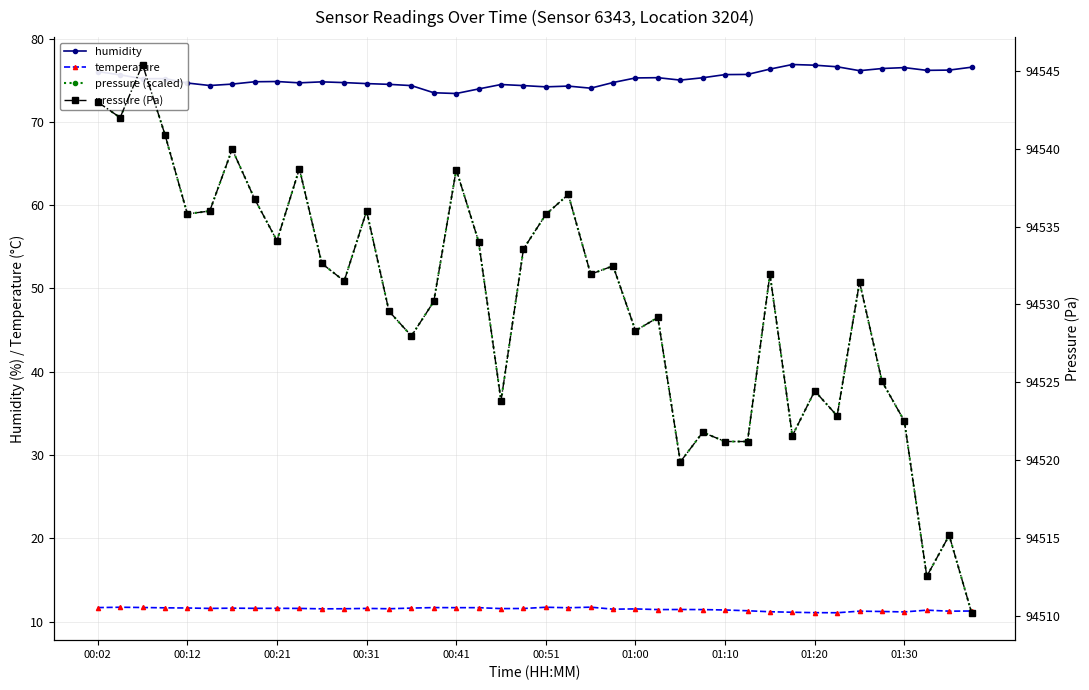

What is the value of the pressure (scaled) point at the 18th from the left?

55.6